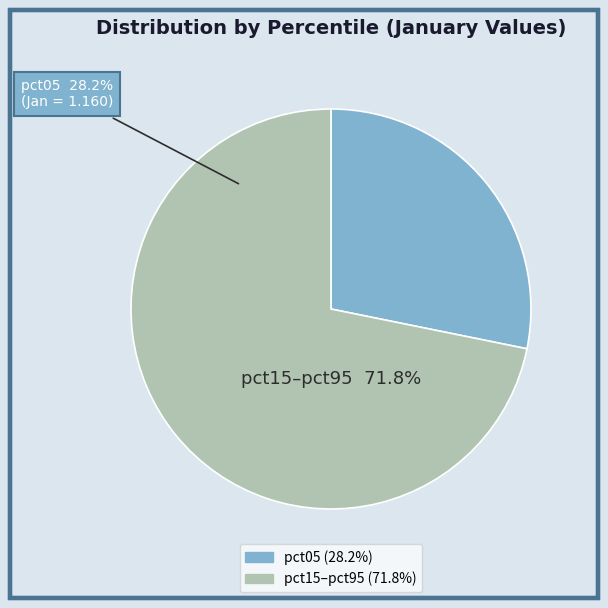

Does pct85 represent more than half of the total?

No